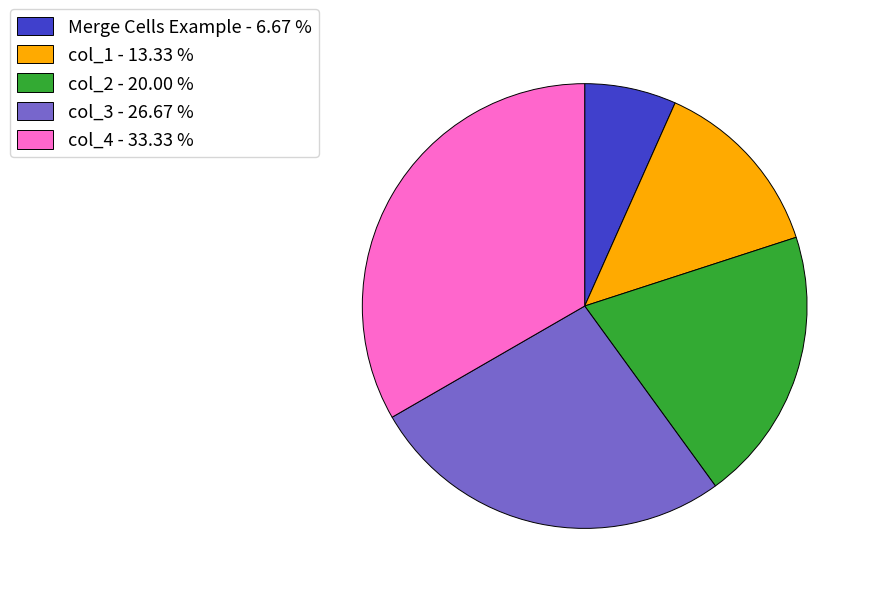

What is the ratio of the value at col_4 - 33.33 % to the value at Merge Cells Example - 6.67 %?

5.0